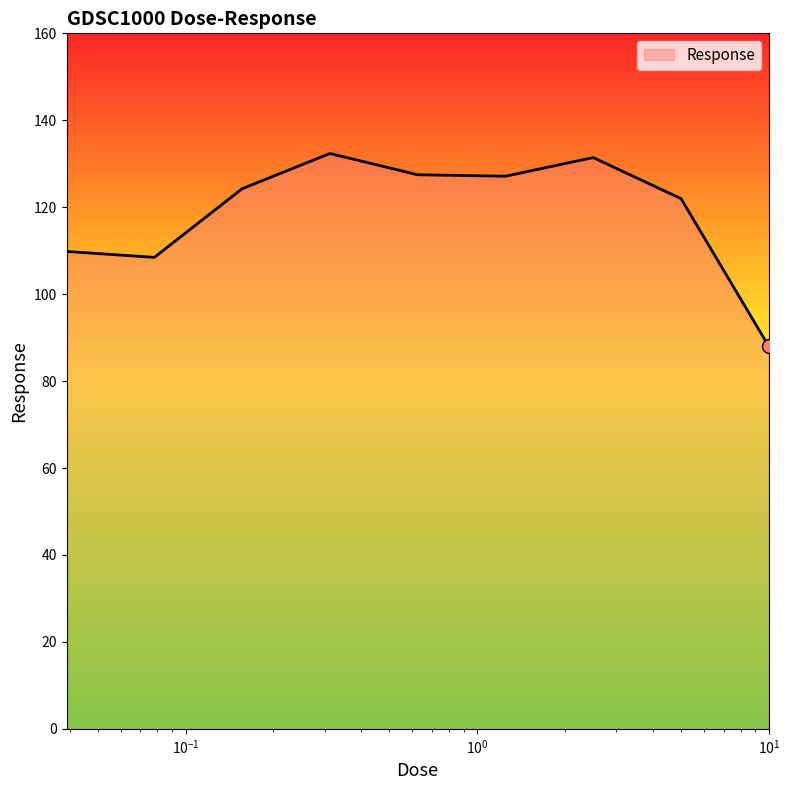

What is the difference between the maximum and minimum values?

44.4